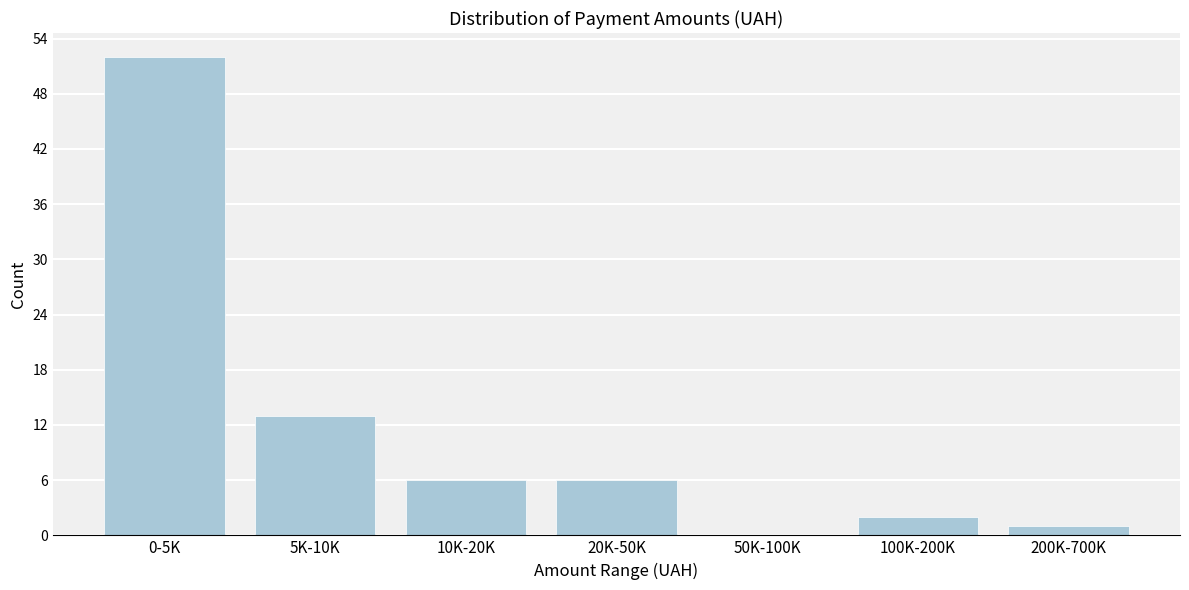

Reading left to right, transcribe all the data shown in this chart.

0-5K=52	5K-10K=13	10K-20K=6	20K-50K=6	50K-100K=0	100K-200K=2	200K-700K=1